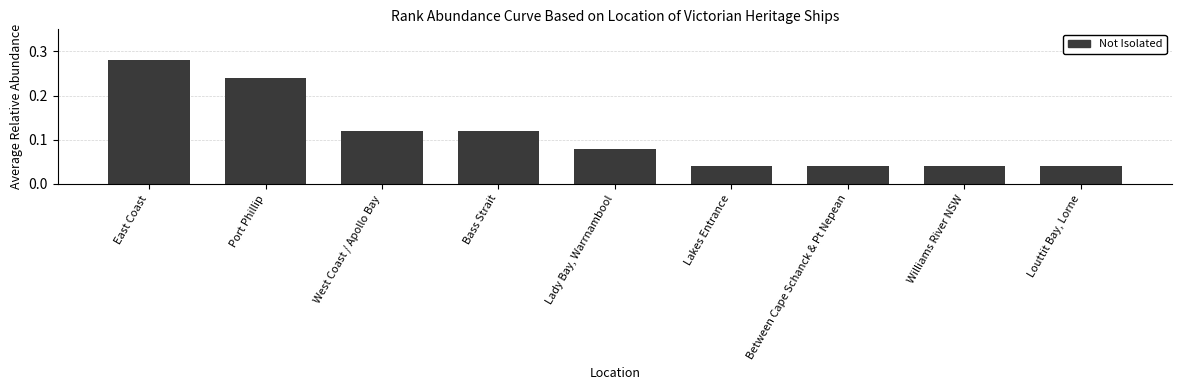

How many bars are there in total?

9